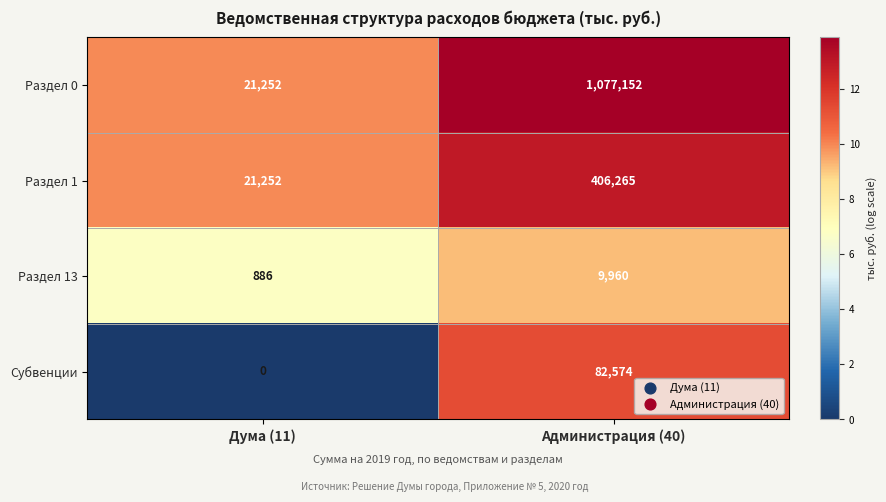

Rank the series at Администрация (40) from highest to lowest value.

Раздел 0, Раздел 1, Субвенции, Раздел 13